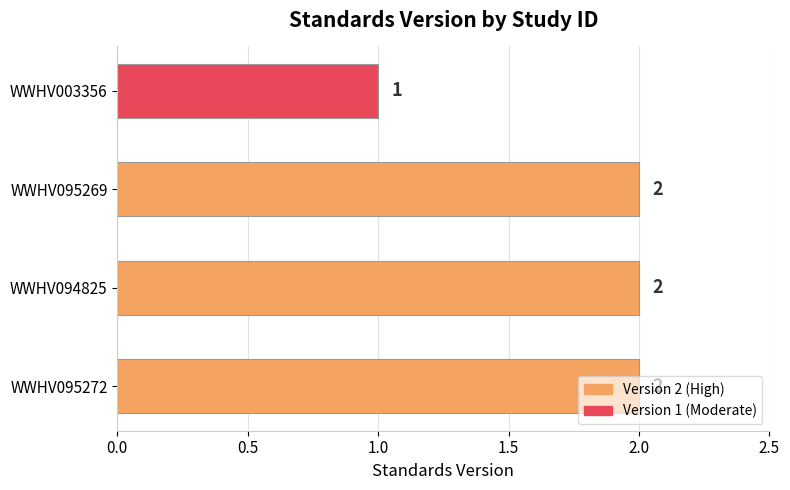

Are the bars grouped side by side (vs. stacked)?

No